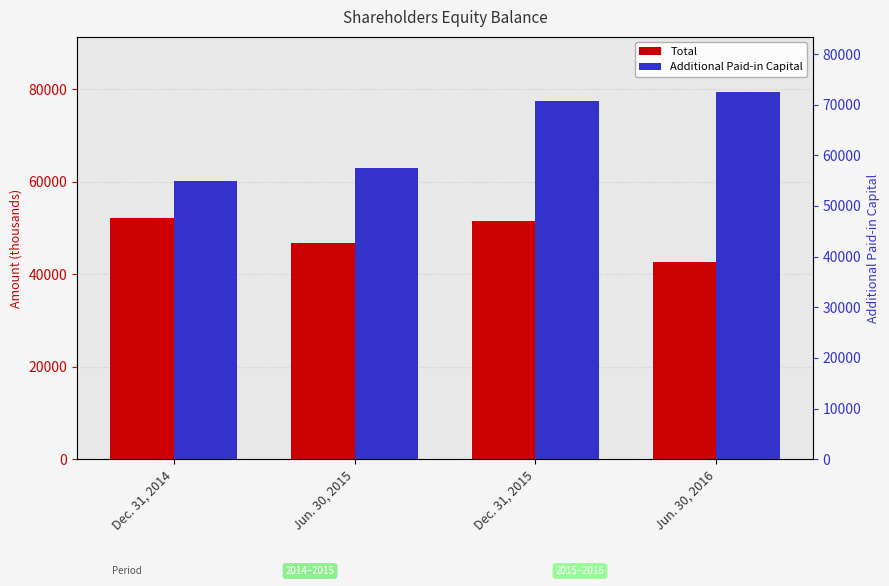

What is the label of the 4th bar from the right?

Dec. 31, 2014